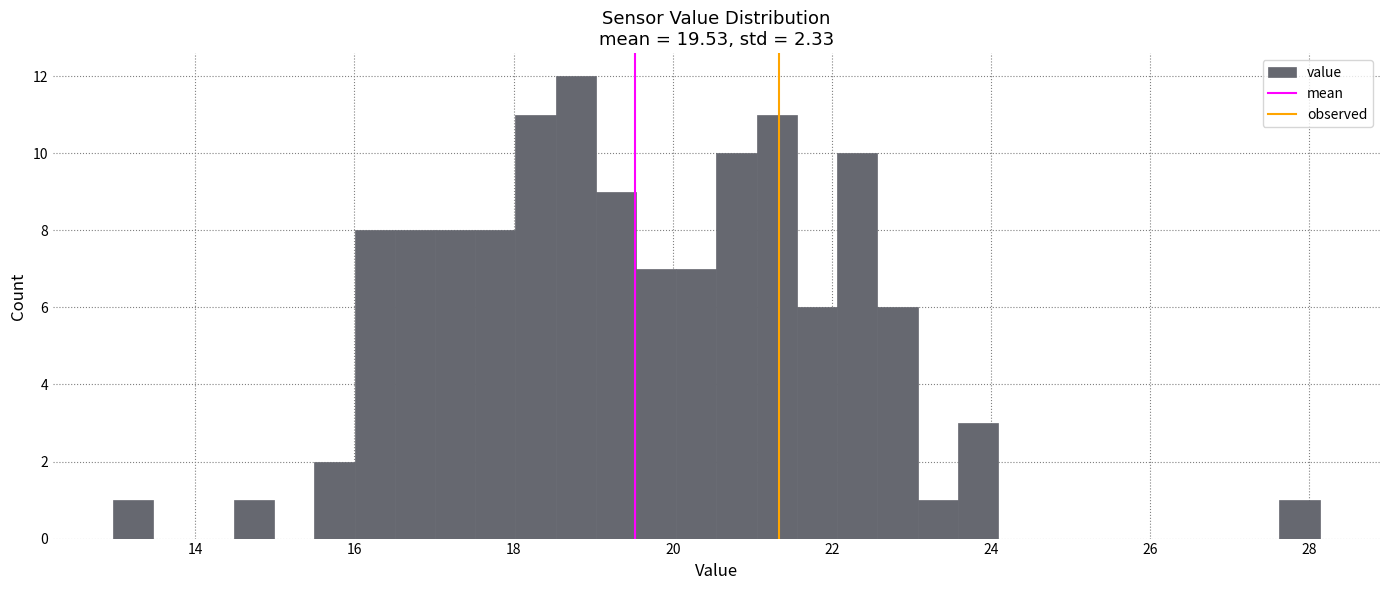

Read against the x-axis, roughly where is the centre of the tallest bar?

18.8